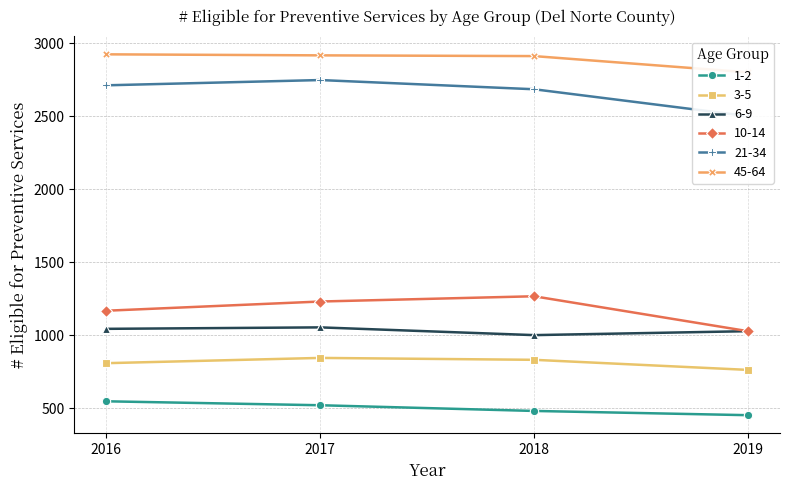

True or false: 3-5 and 45-64 intersect in this chart.

False